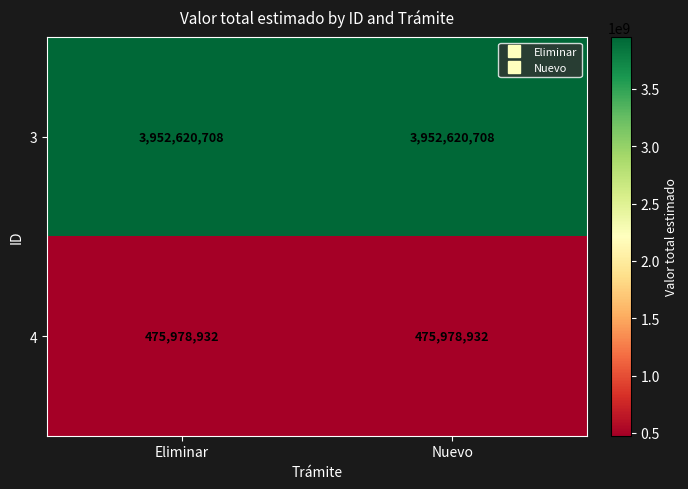

Reading left to right, list all the values displayed in this chart.

3: Eliminar=3952620708	Nuevo=3952620708
4: Eliminar=475978932	Nuevo=475978932